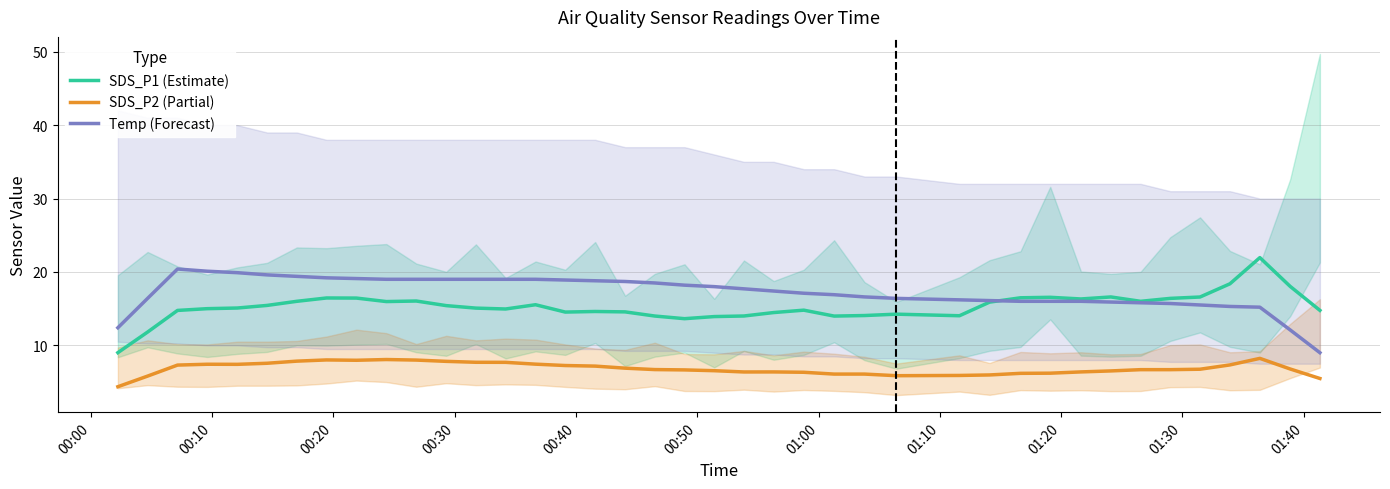

True or false: SDS_P1 (Estimate) and SDS_P2 (Partial) intersect in this chart.

False